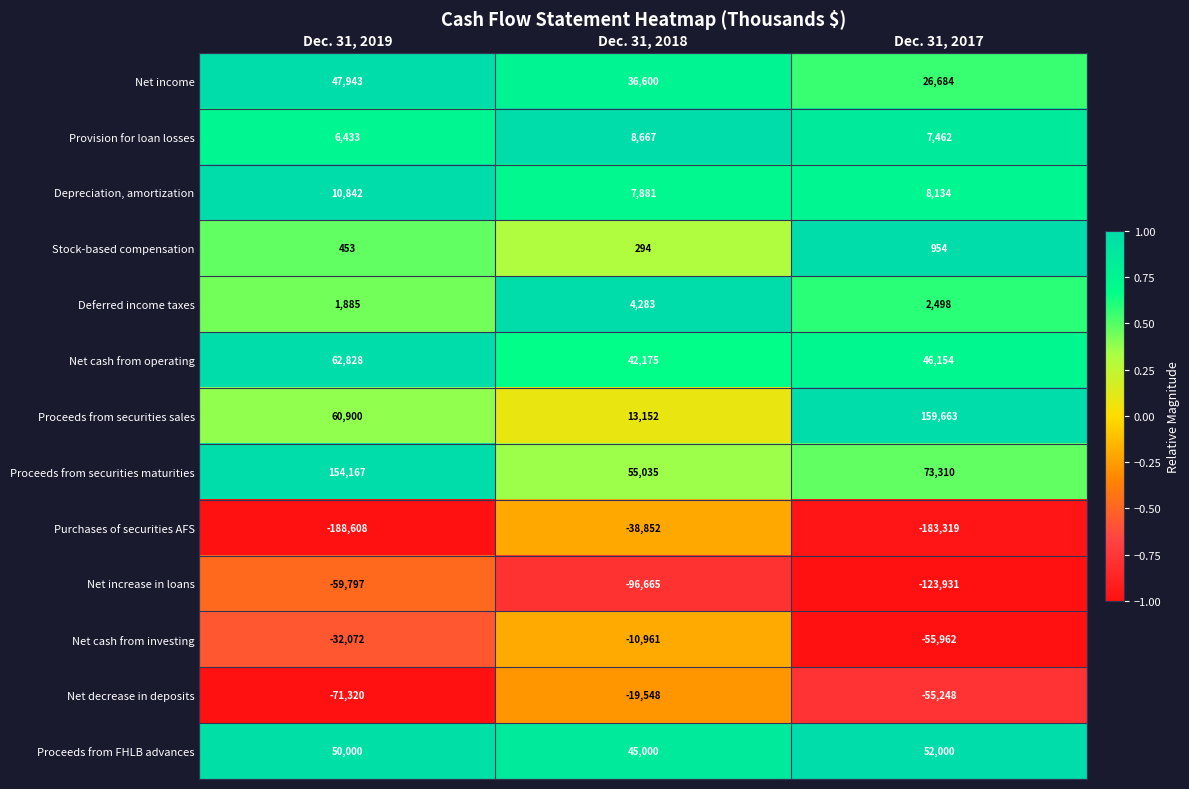

True or false: Proceeds from securities sales has a value of 13152 at Dec. 31, 2018.

True